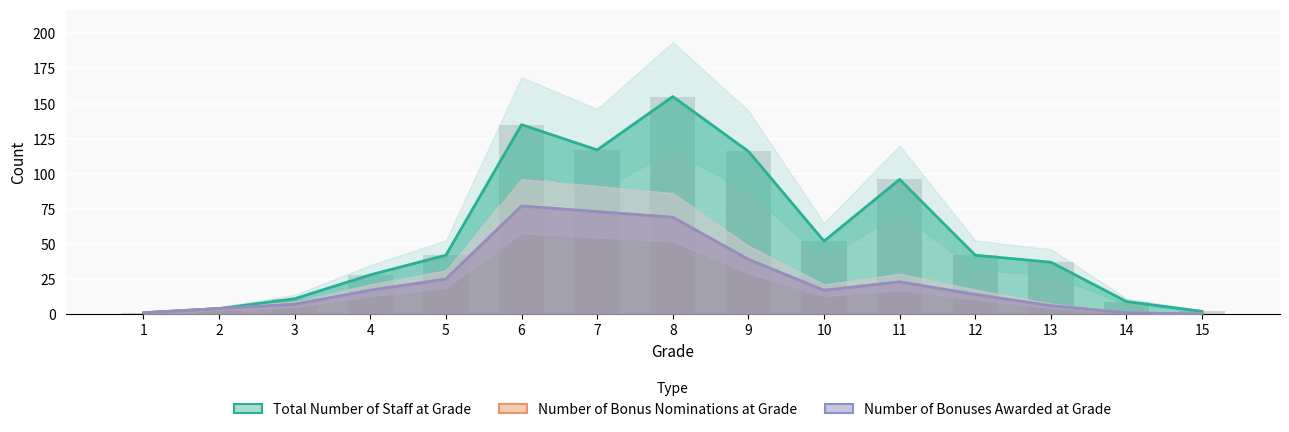

At which label does Number of Bonus Nominations at Grade reach its peak?

6